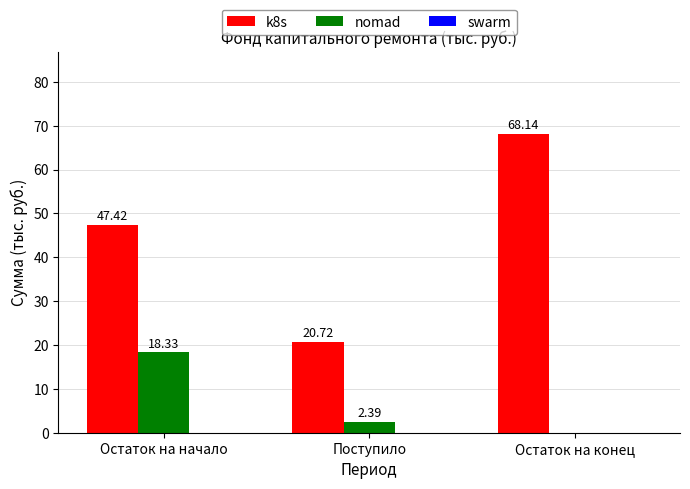

What is the sum of the nomad values at Поступило and Остаток на начало?

20.7